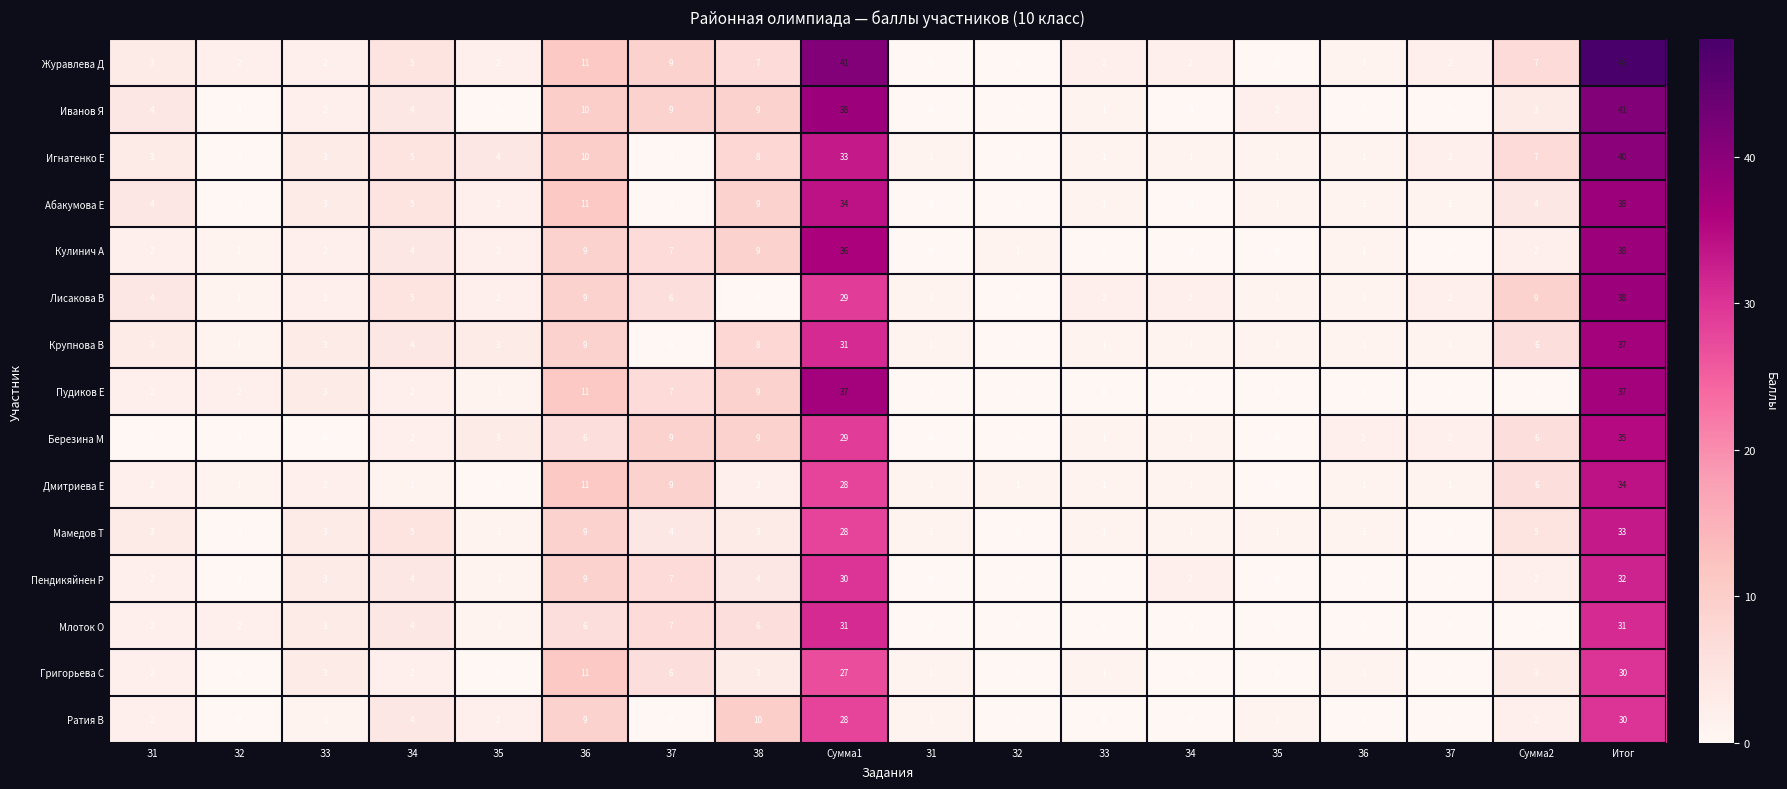

How many series are shown in this chart?

15